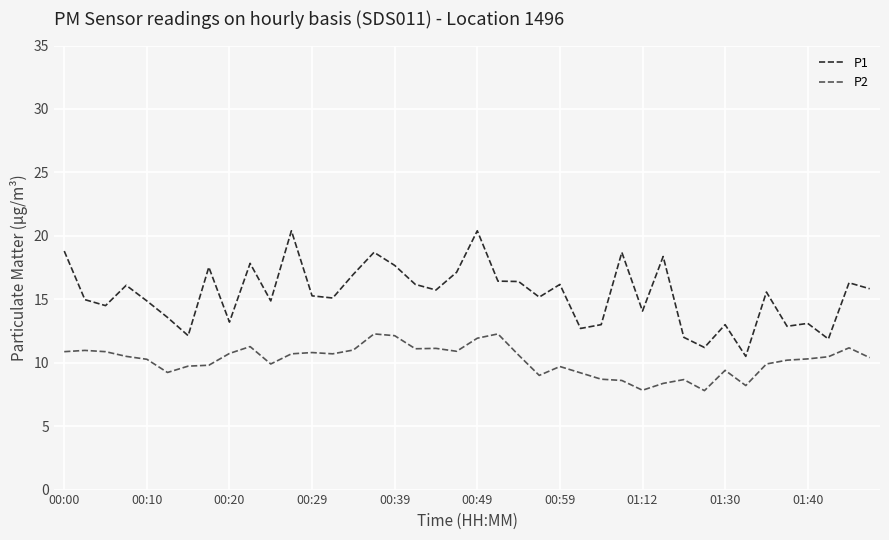

What is the sum of all P2 values?

407.6